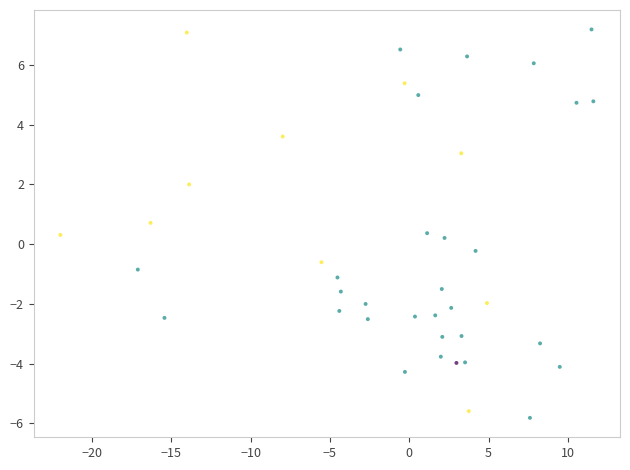

What is the range of X values (max minus min)?

33.6